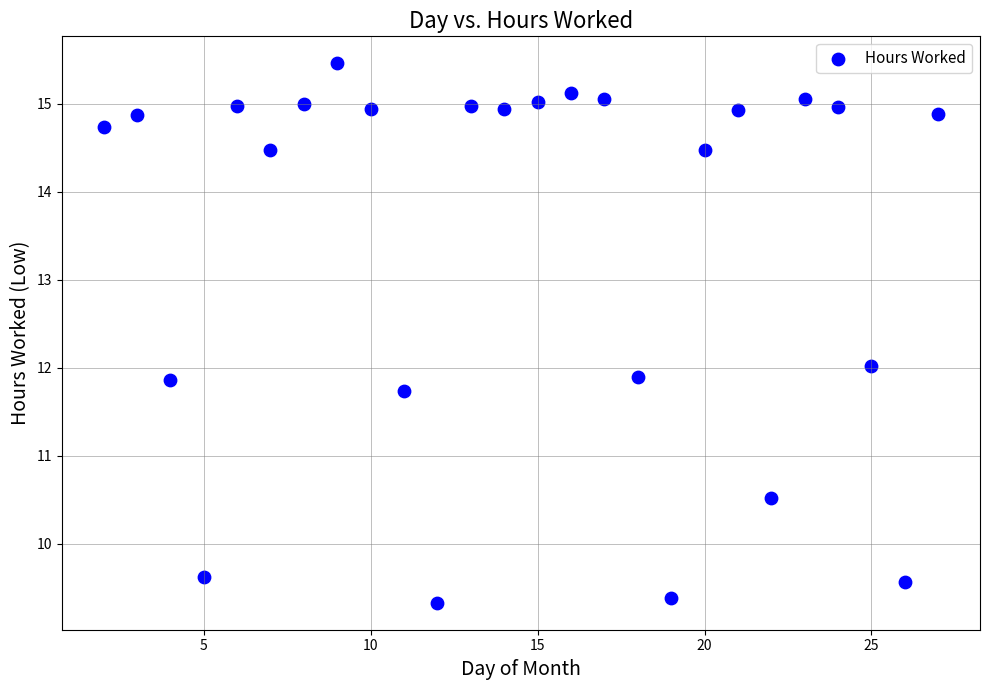

What is the range of Y values (max minus min)?

6.1